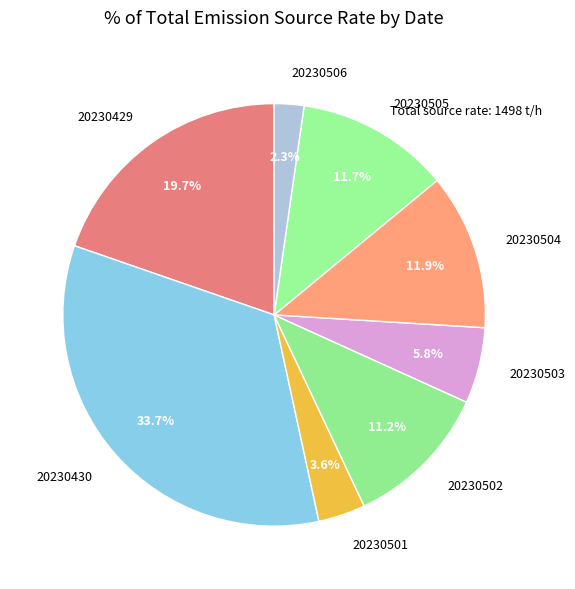

Does 20230505 represent more than half of the total?

No